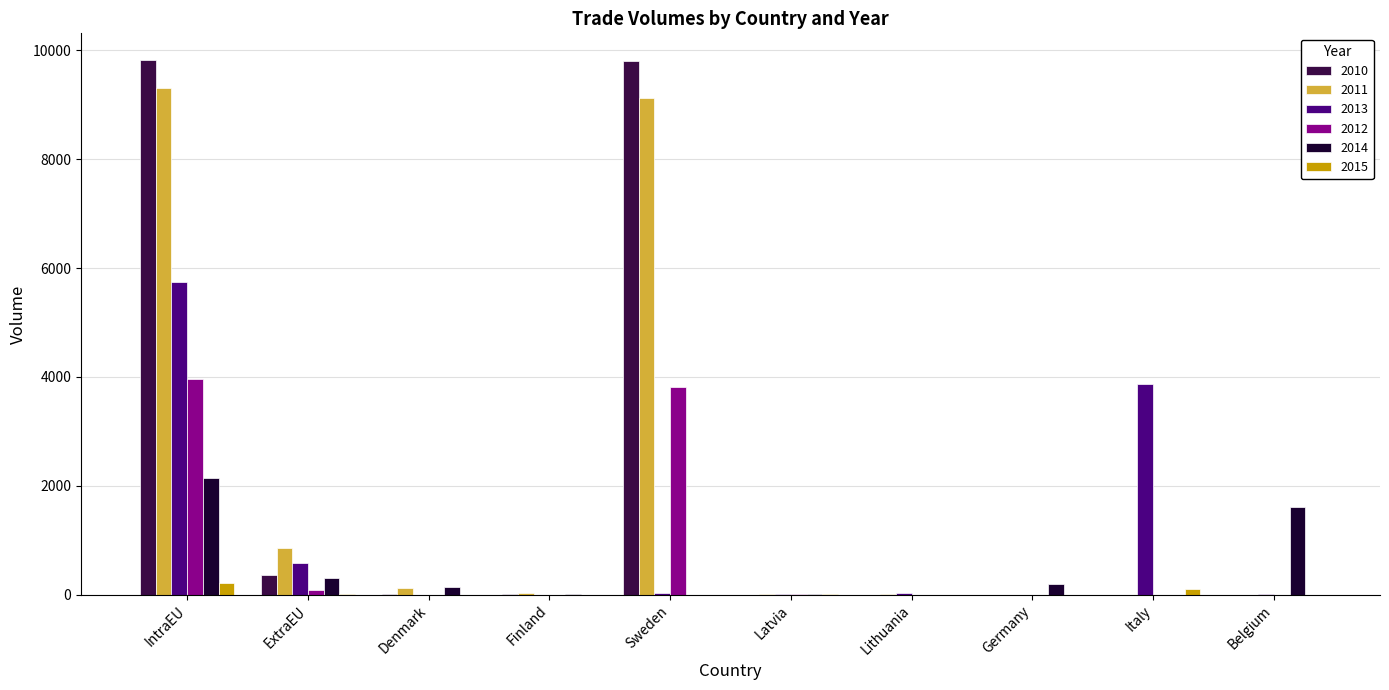

What is the sum of all 2010 values?

20000.8